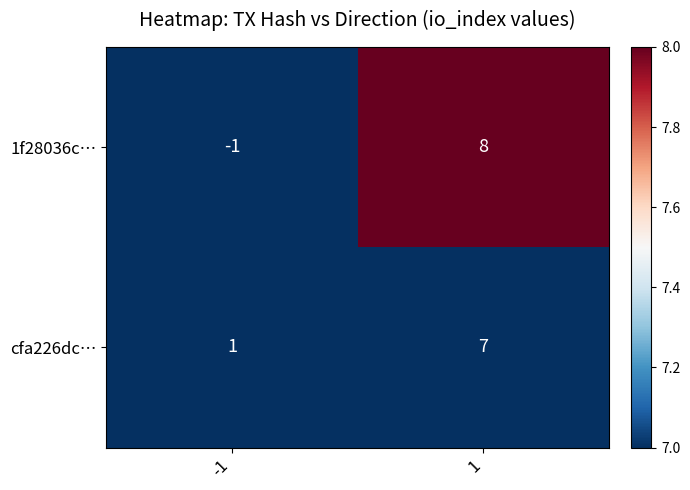

How many values in the 1f28036c… series are below 8?

1